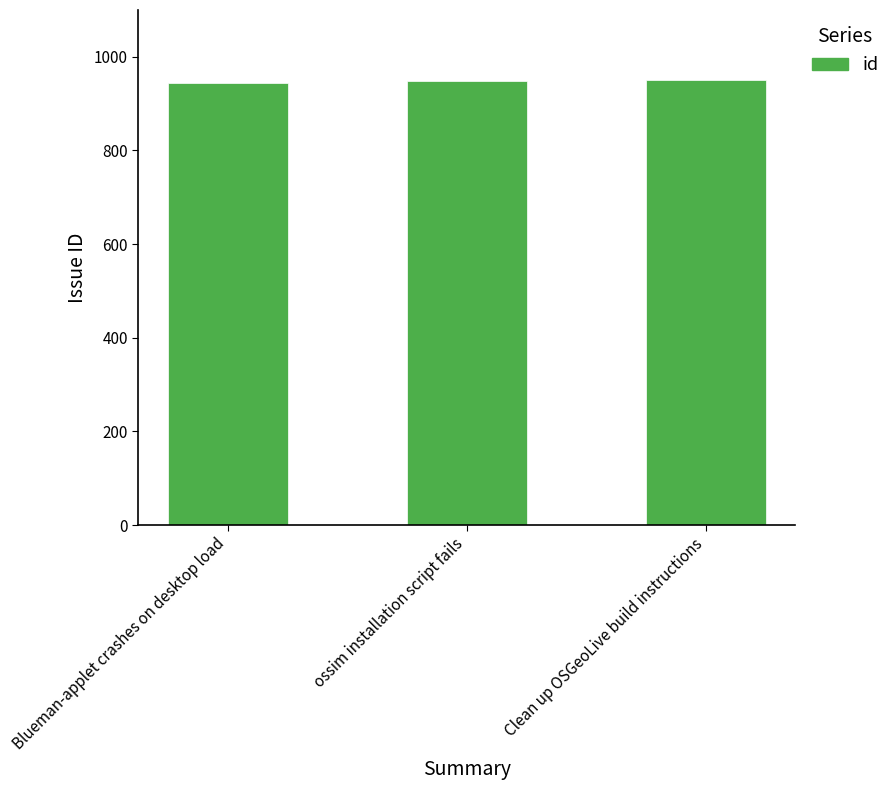

Count the values in the range 945 to 951.

3